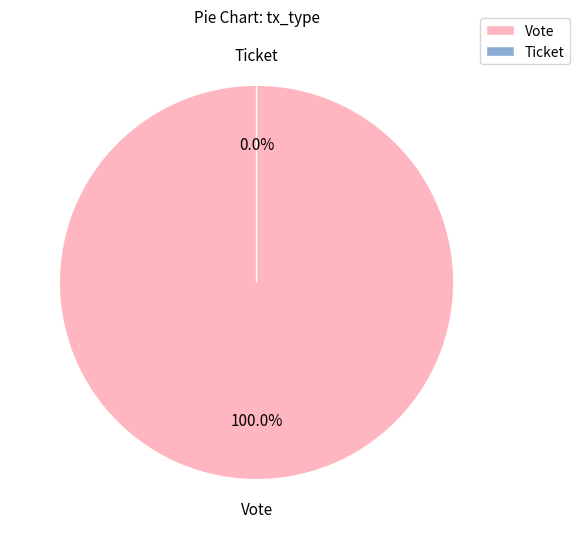

Which slice represents more than half of the pie?

Vote